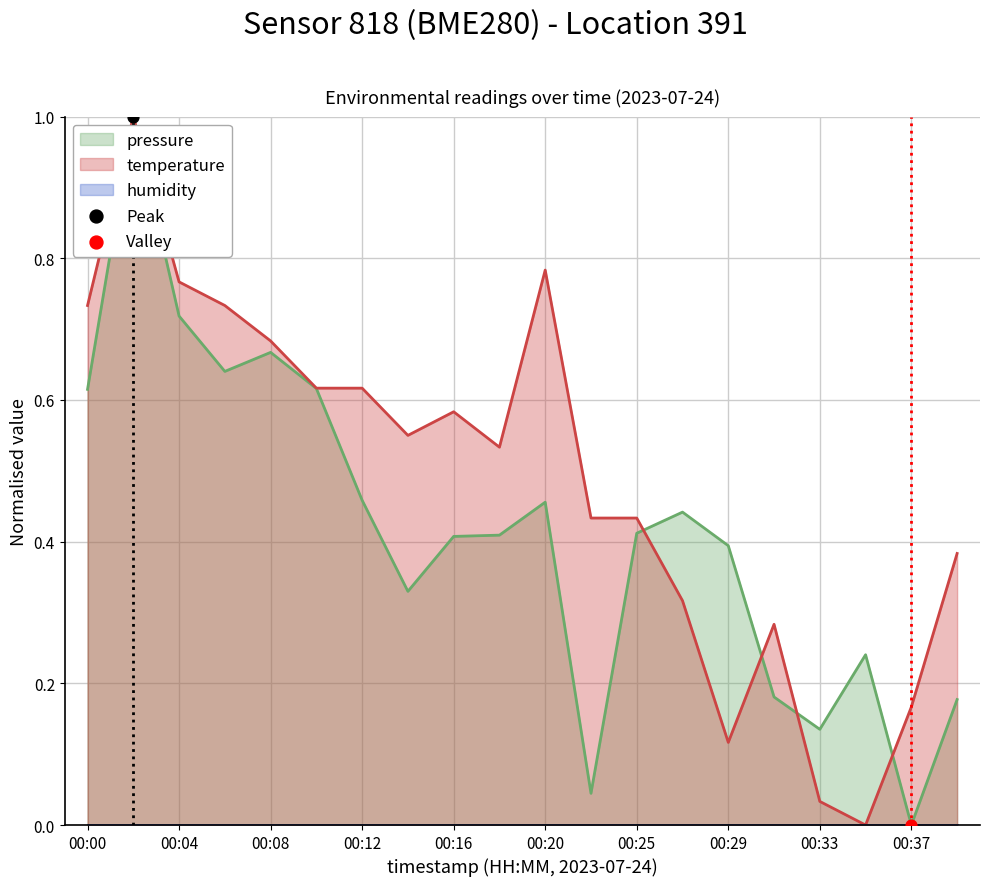

The value of pressure at 00:04 is 0.4. True or false?

False